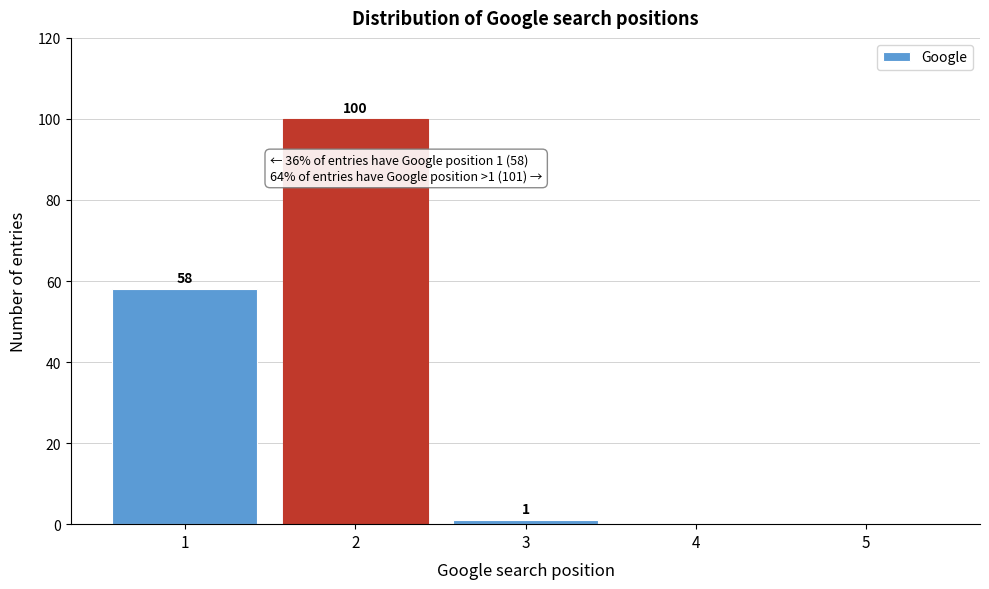

Reading left to right, extract all data points from this chart.

1=58	2=100	3=1	4=0	5=0